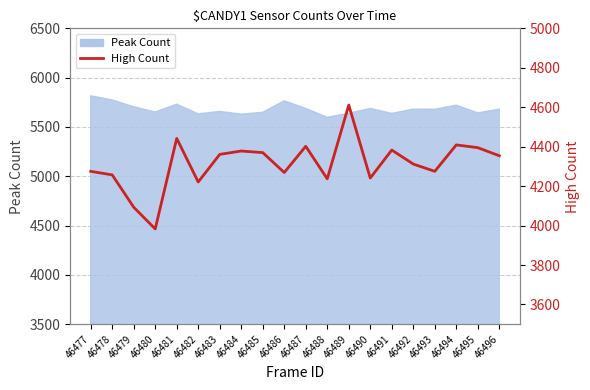

True or false: the data shows 4361 at 46483.

True